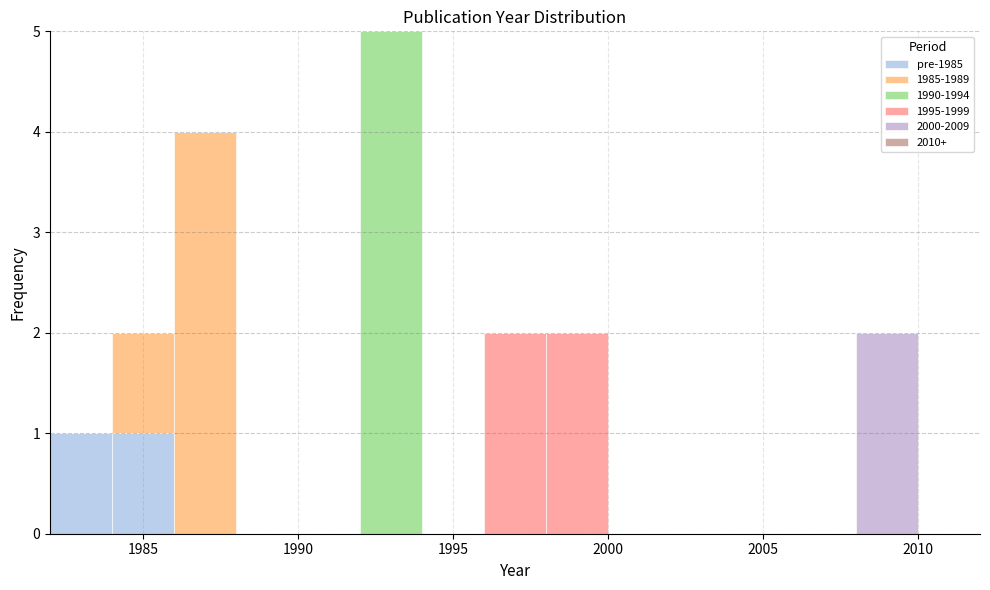

What is the total height of the stacked bar covering 1986 to 1988 on the x-axis? The values are not printed on the chart, so give them approximately, as read against the axis.

4